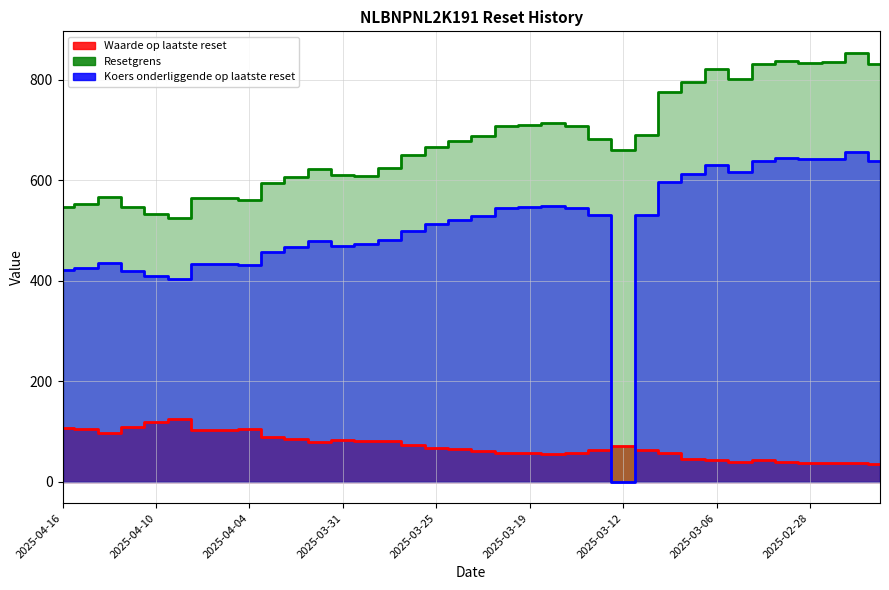

Does the chart have visible grid lines?

Yes